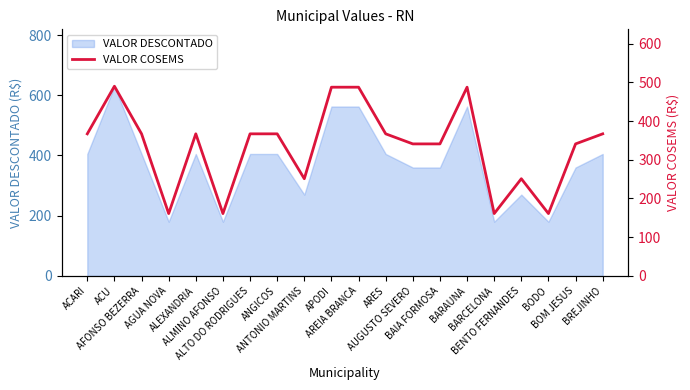

What value does the data have at AFONSO BEZERRA?

367.0